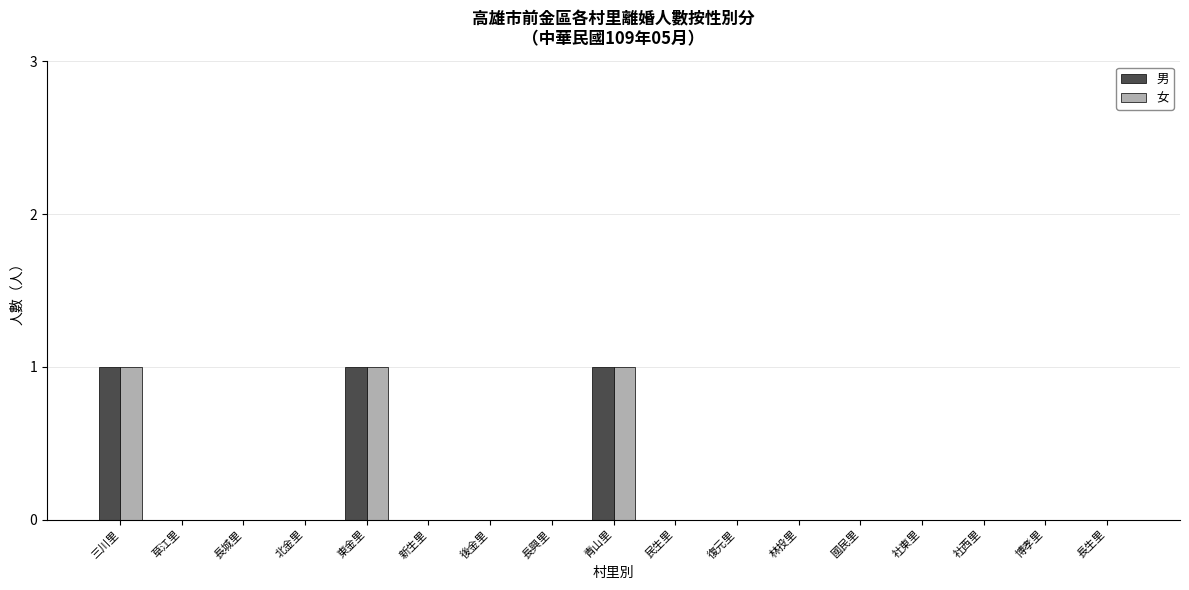

The value of 男 at 民生里 is 0. True or false?

True